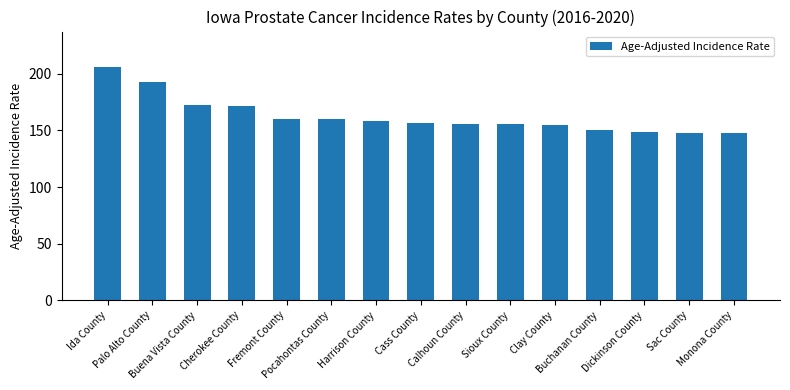

Count the number of categories in the chart.

15